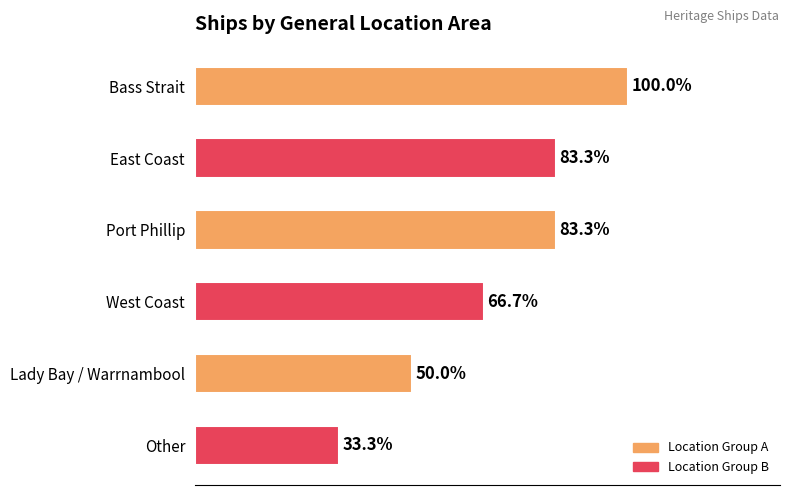

Rank the categories by value from lowest to highest.

Other, Lady Bay / Warrnambool, West Coast, East Coast, Port Phillip, Bass Strait